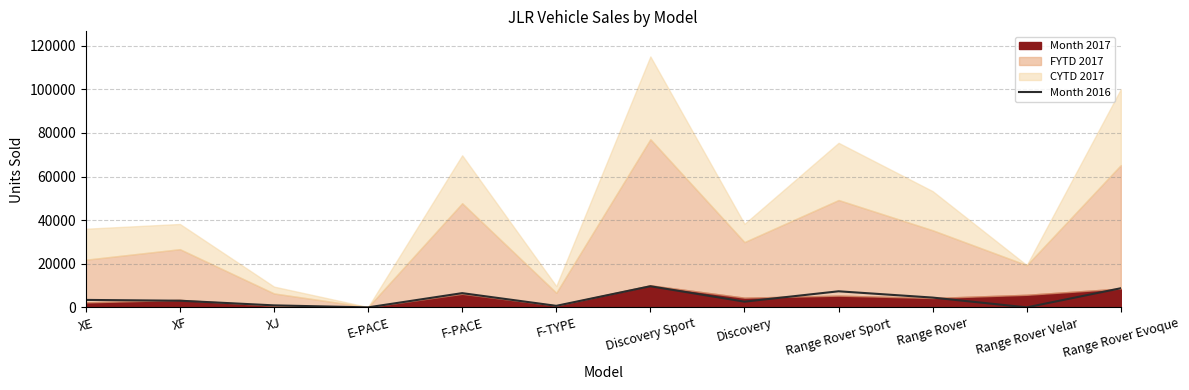

Reading left to right, extract all data points from this chart.

XE=3417	XF=3054	XJ=916	E-PACE=0	F-PACE=6526	F-TYPE=700	Discovery Sport=9697	Discovery=2623	Range Rover Sport=7375	Range Rover=4487	Range Rover Velar=0	Range Rover Evoque=8777